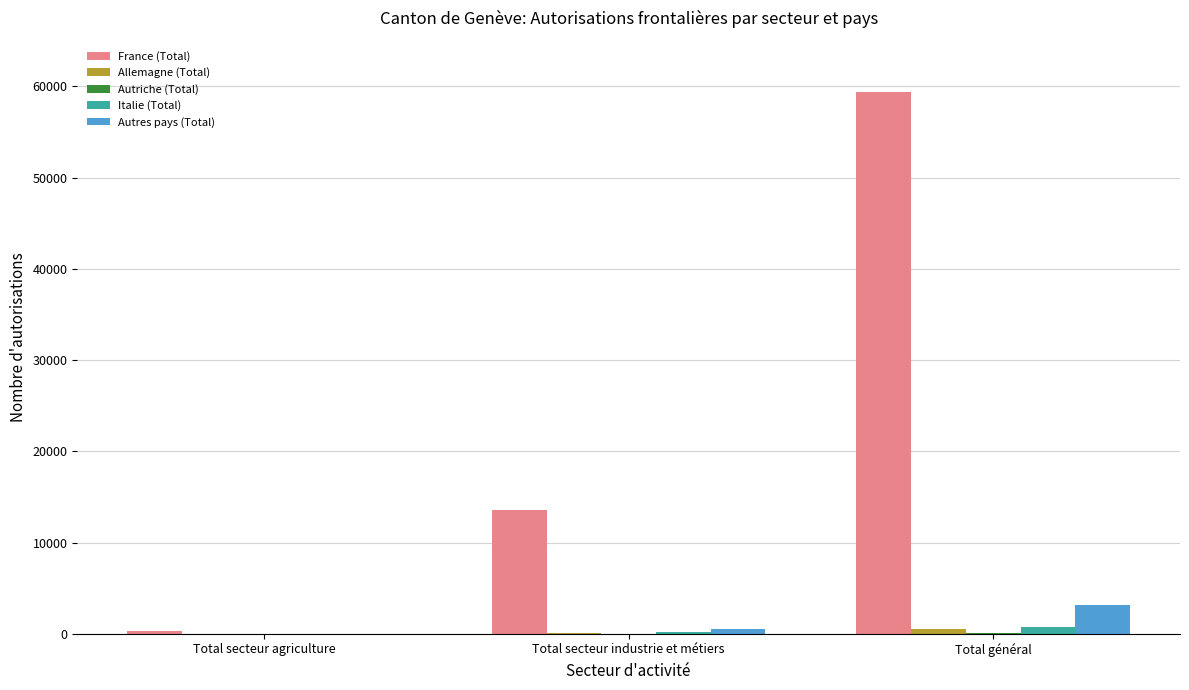

Which series changed the most between Total secteur industrie et métiers and Total général?

France (Total)